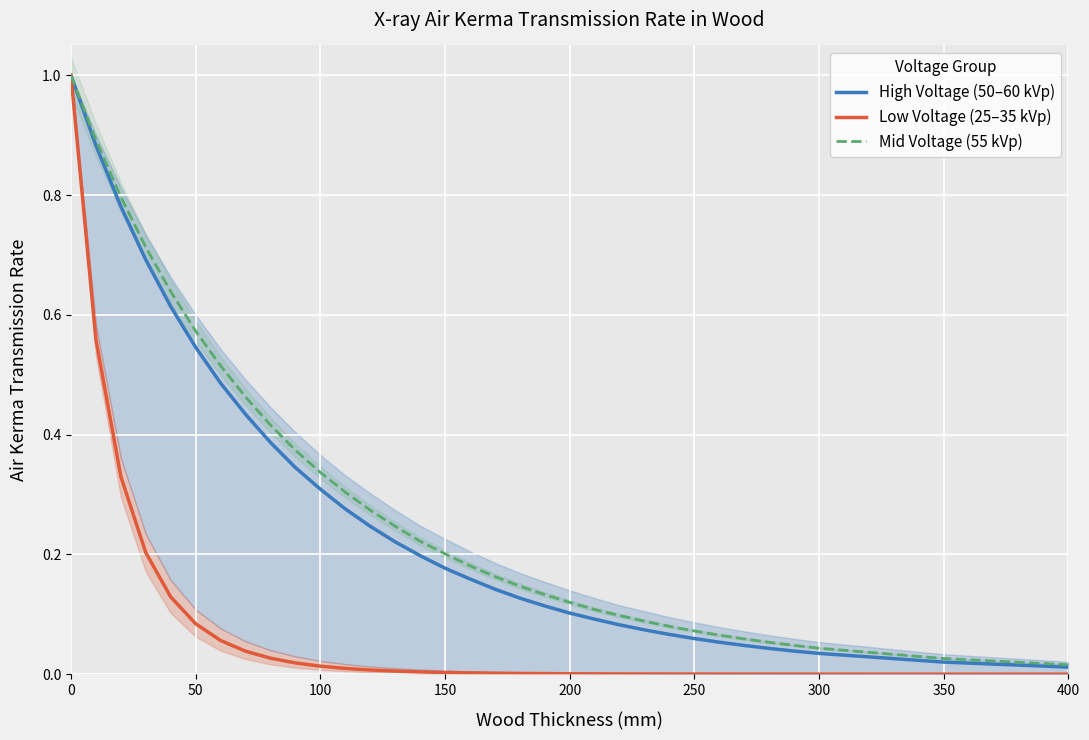

Is this an area chart (filled region under the line)?

No